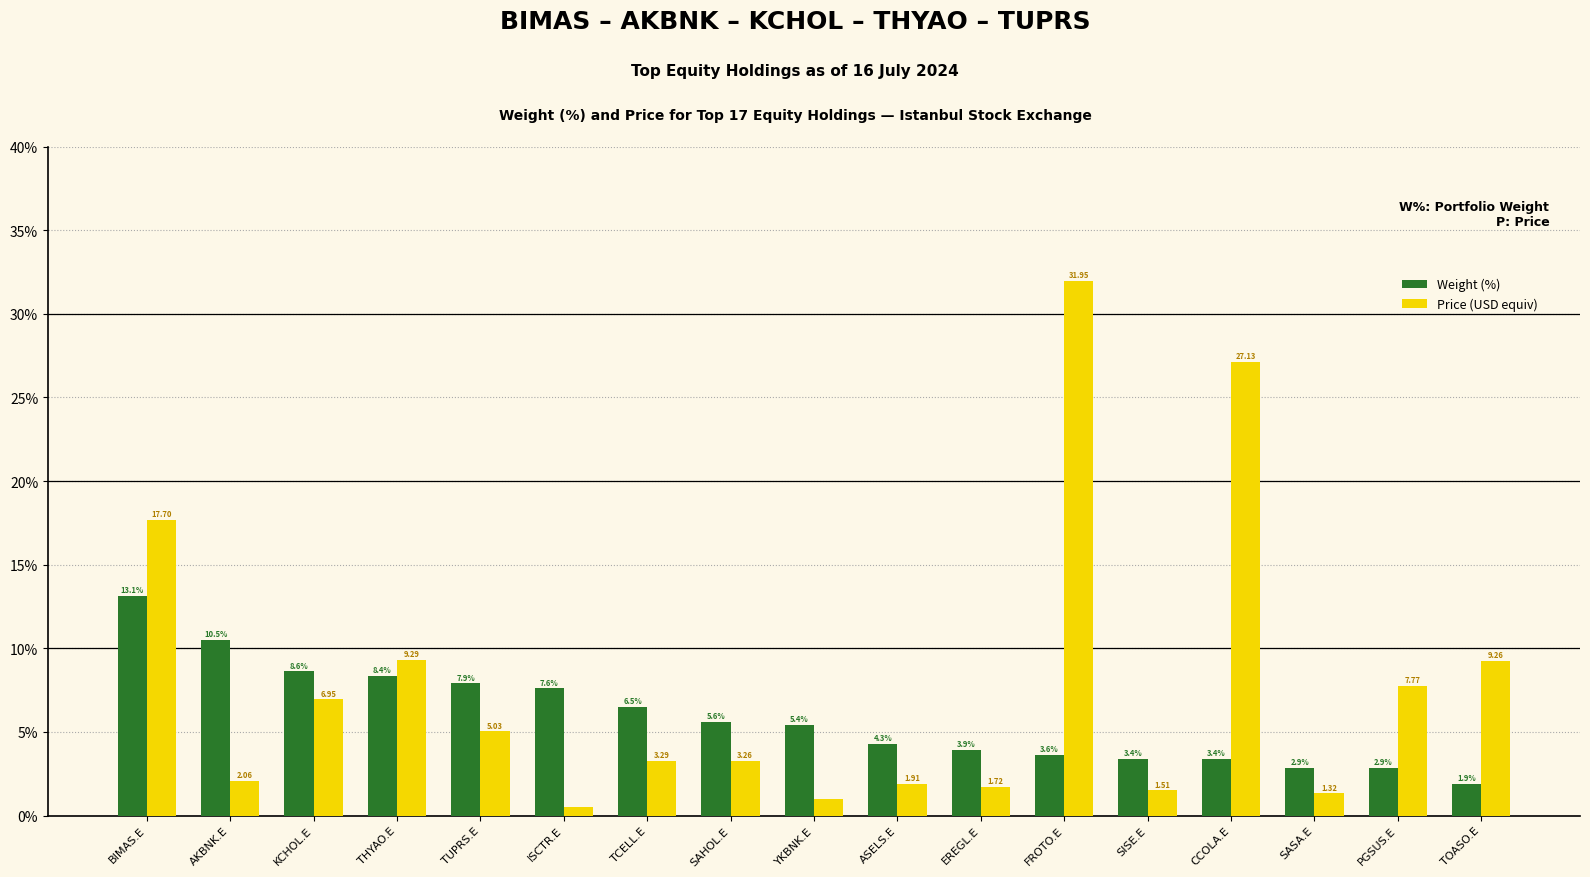

Rank the series by their average value, from highest to lowest.

Price (USD equiv), Weight (%)